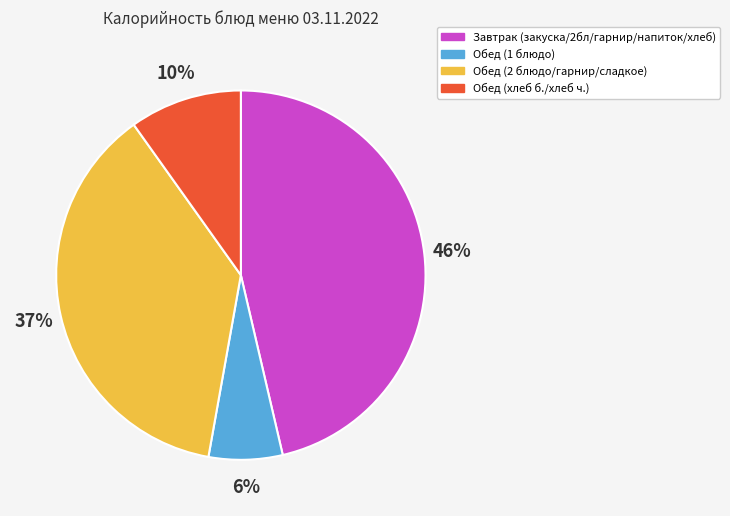

Which has a higher value, Завтрак (закуска/2бл/гарнир/напиток/хлеб) or Обед (2 блюдо/гарнир/сладкое)?

Завтрак (закуска/2бл/гарнир/напиток/хлеб)